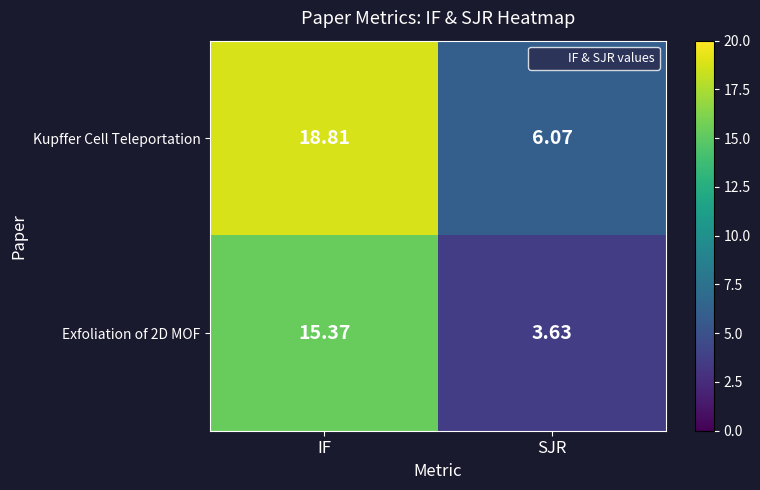

Which series has the largest total across all categories?

Kupffer Cell Teleportation